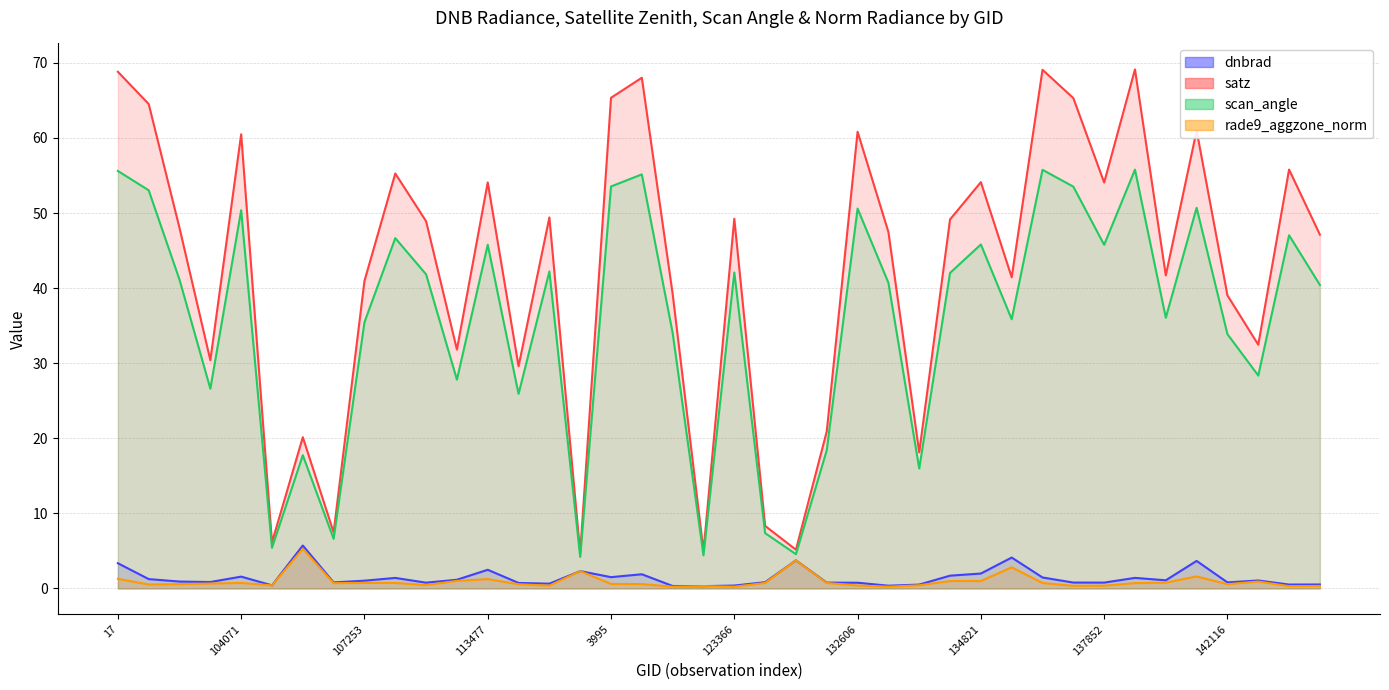

How many lines are shown in the chart?

4